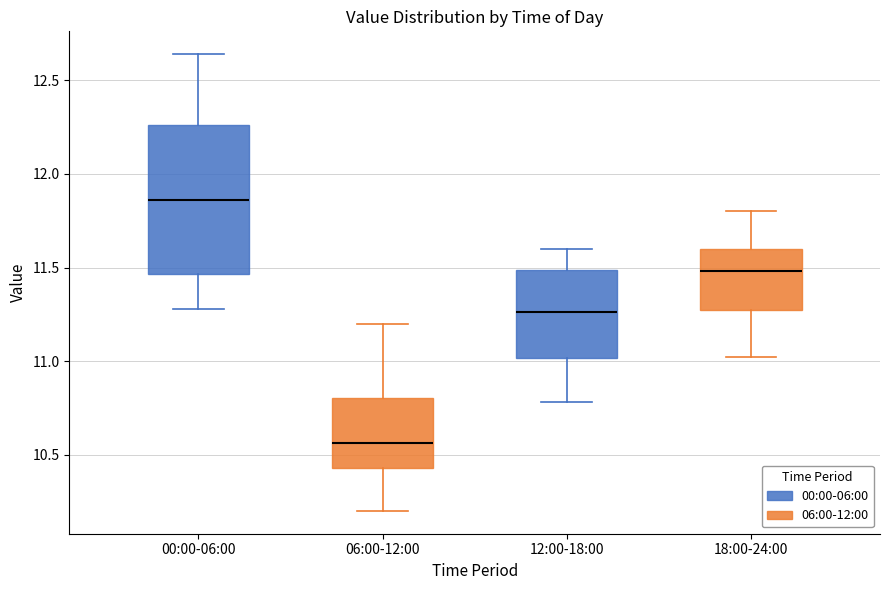

Which box is the tallest, from its lower edge to its upper edge?

00:00-06:00